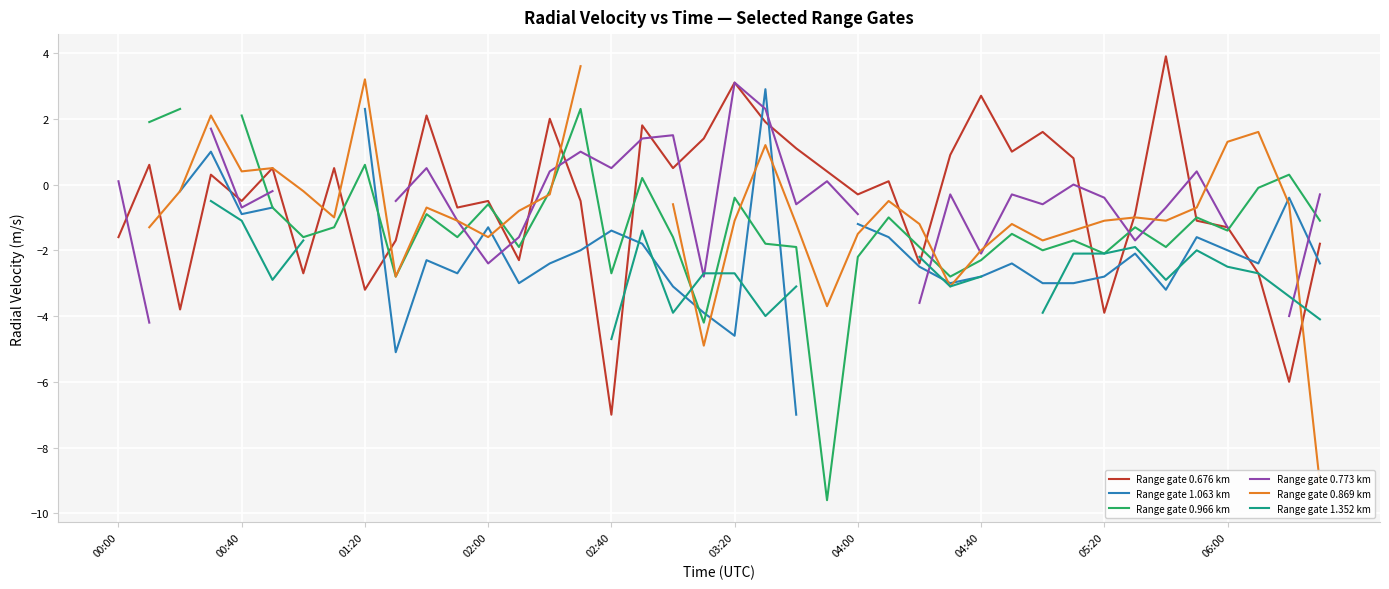

What is the maximum value shown in the chart?

3.9